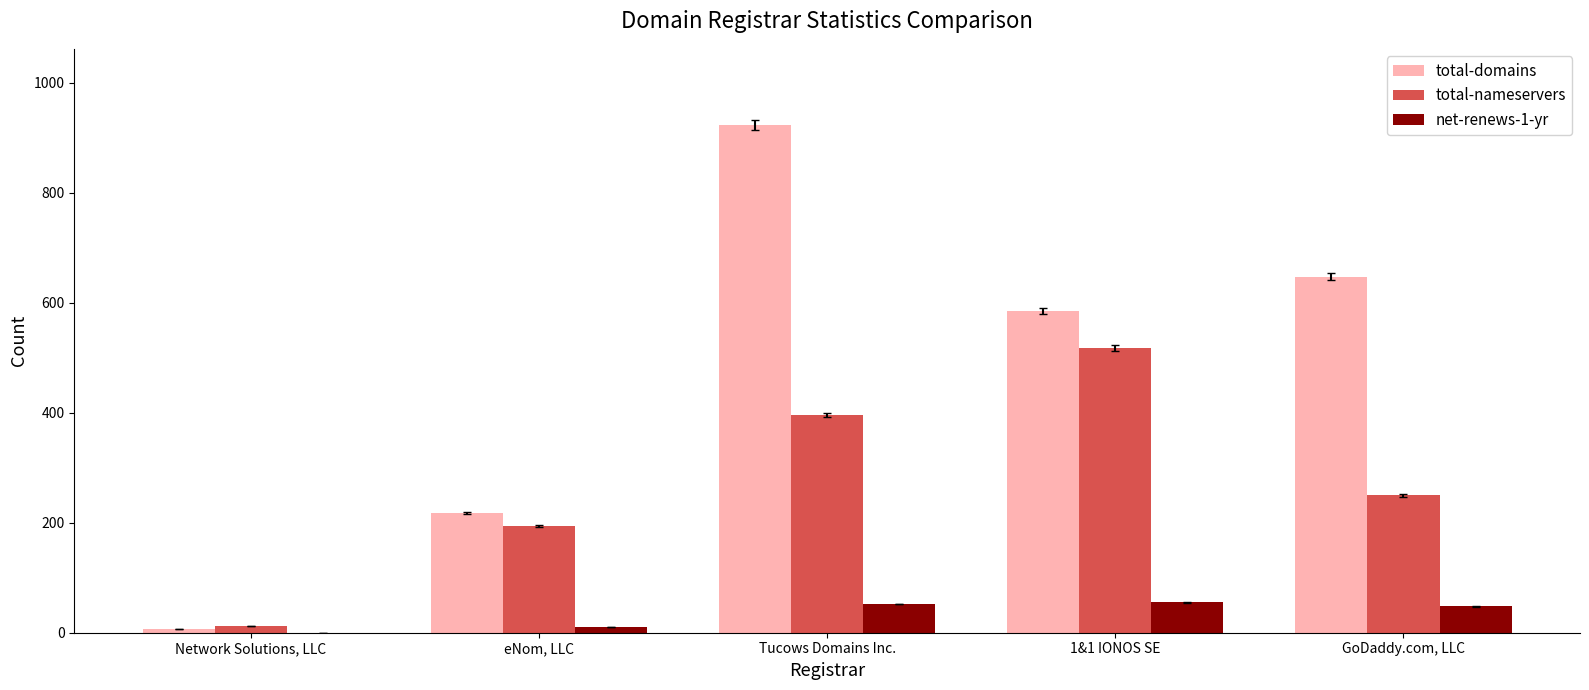

Which series has the largest range (max minus min)?

total-domains